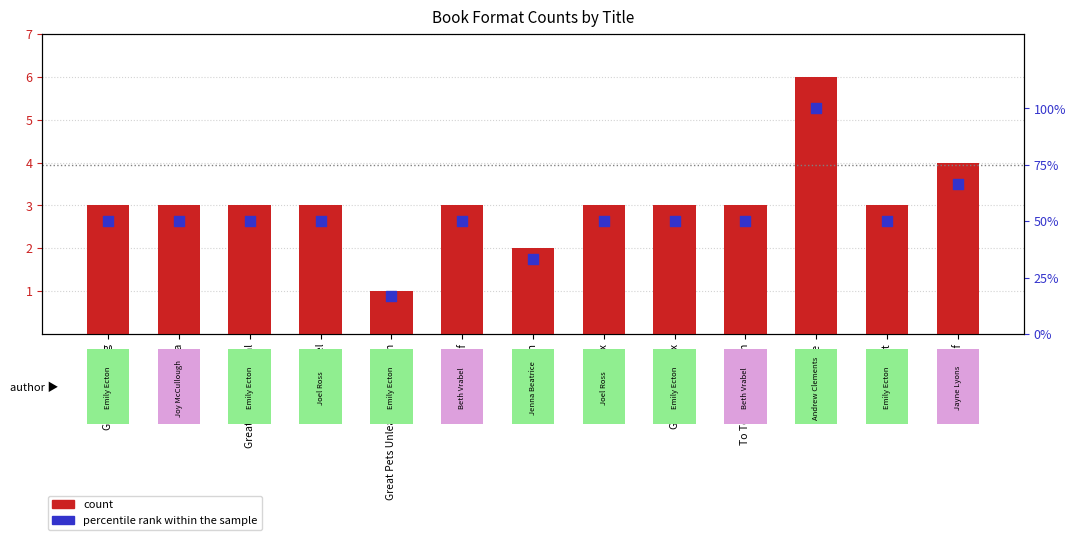

Which series has the largest Y range (max minus min)?

percentile rank within the sample